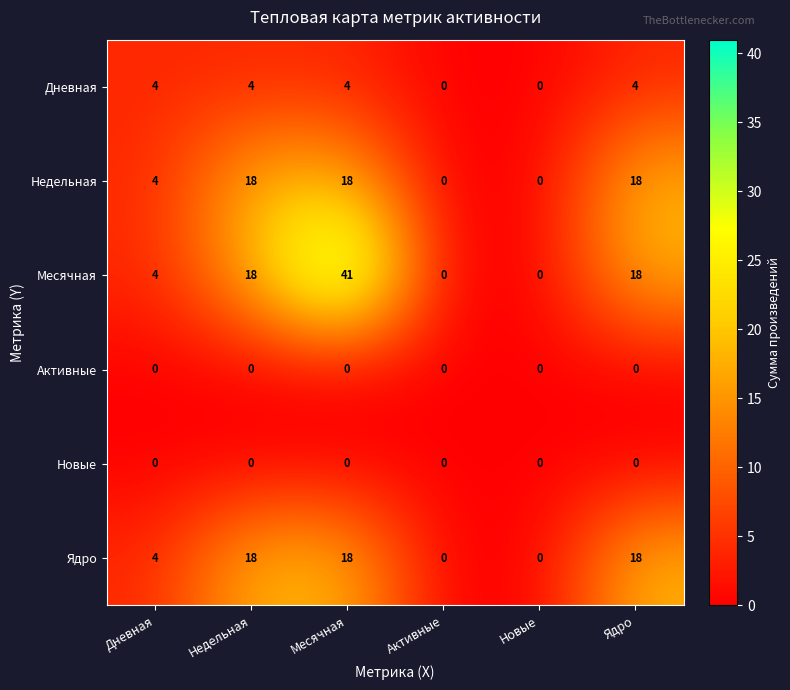

Which series has the widest spread of values?

Месячная